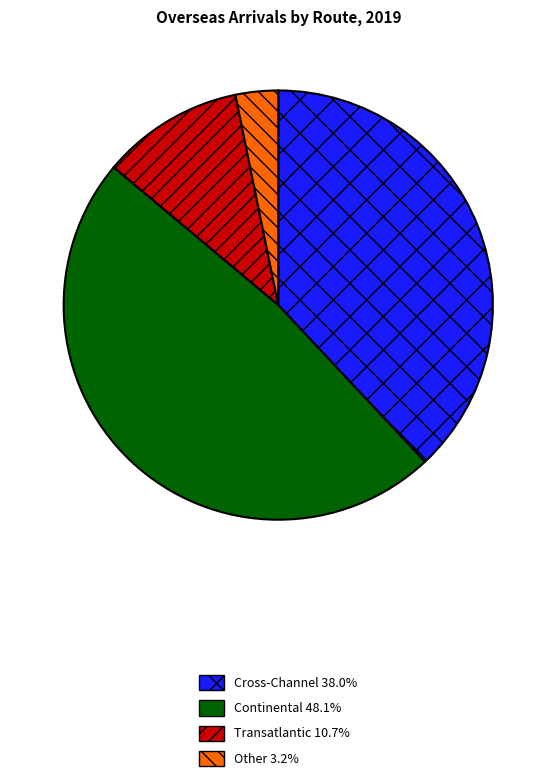

Combined, do Cross-Channel and Continental account for over 50%?

Yes